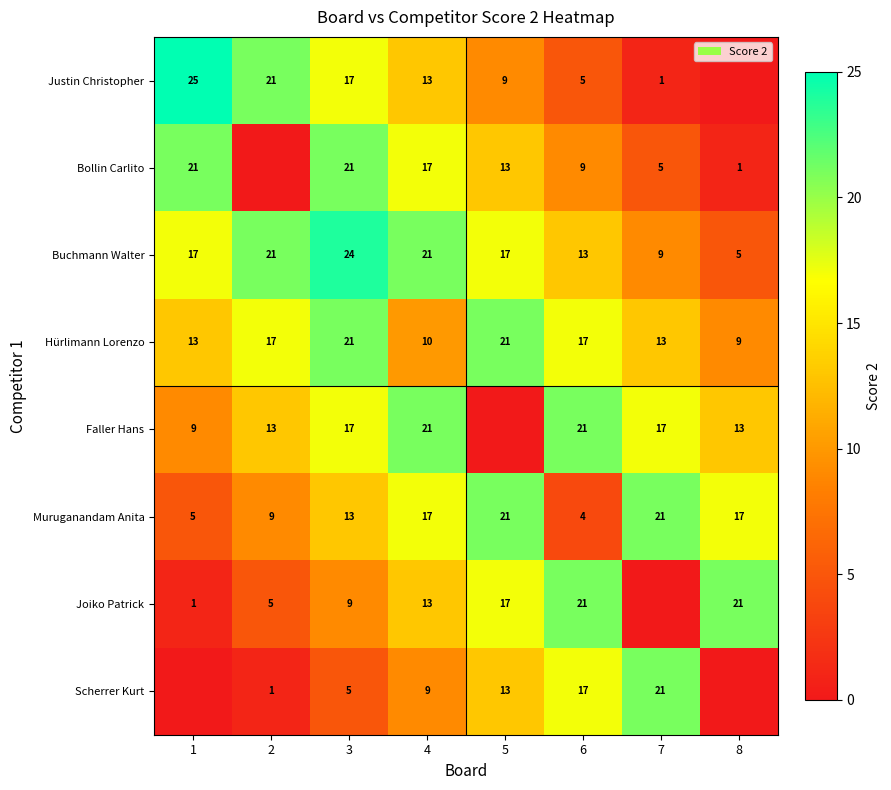

What is the sum of the Joiko Patrick values at 4 and 2?

18